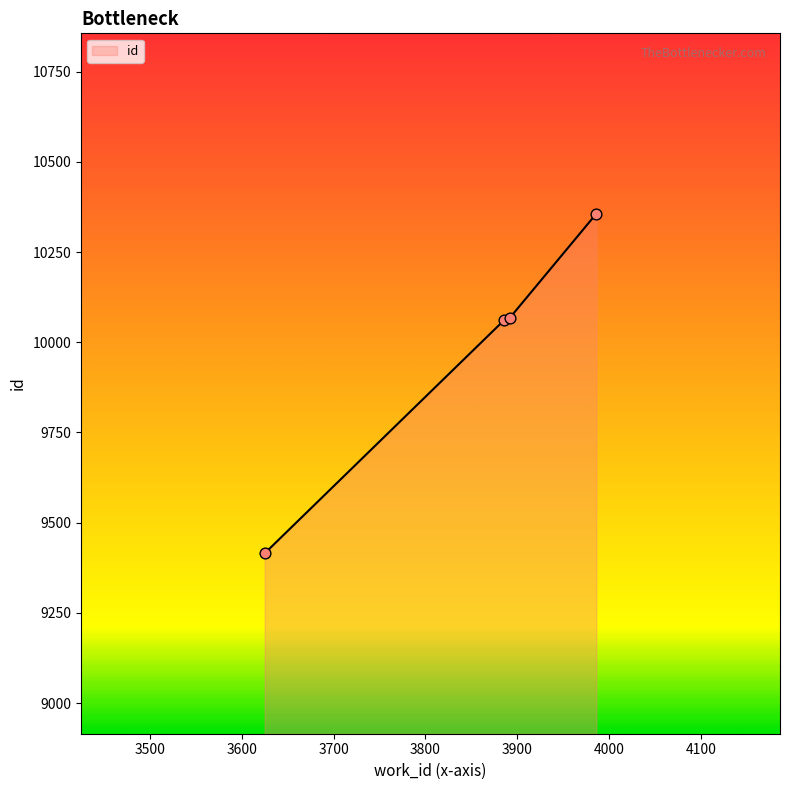

What is the average value?

9975